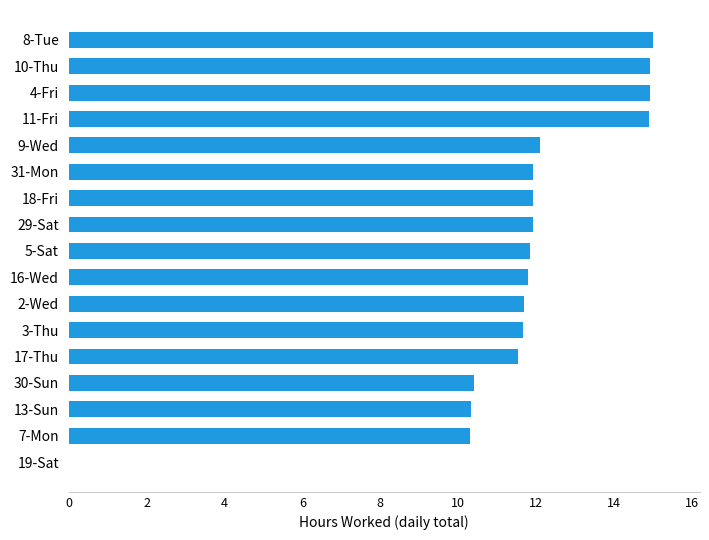

What is the greatest value displayed?

15.0